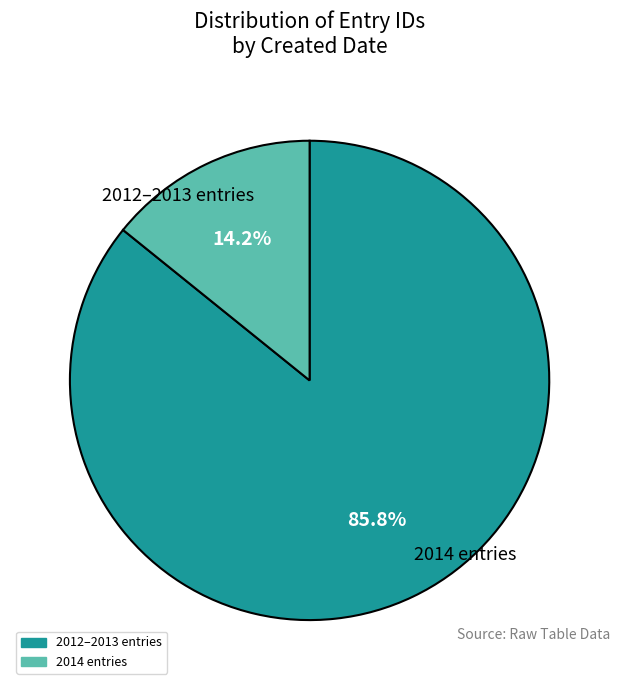

Does any single category account for the majority?

Yes